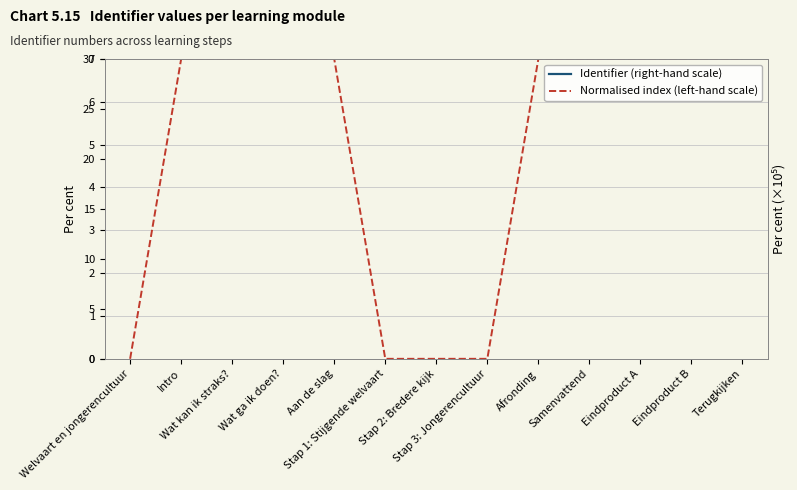

What is the value of the Normalised index (left-hand scale) point at the 13th from the left?

30.0